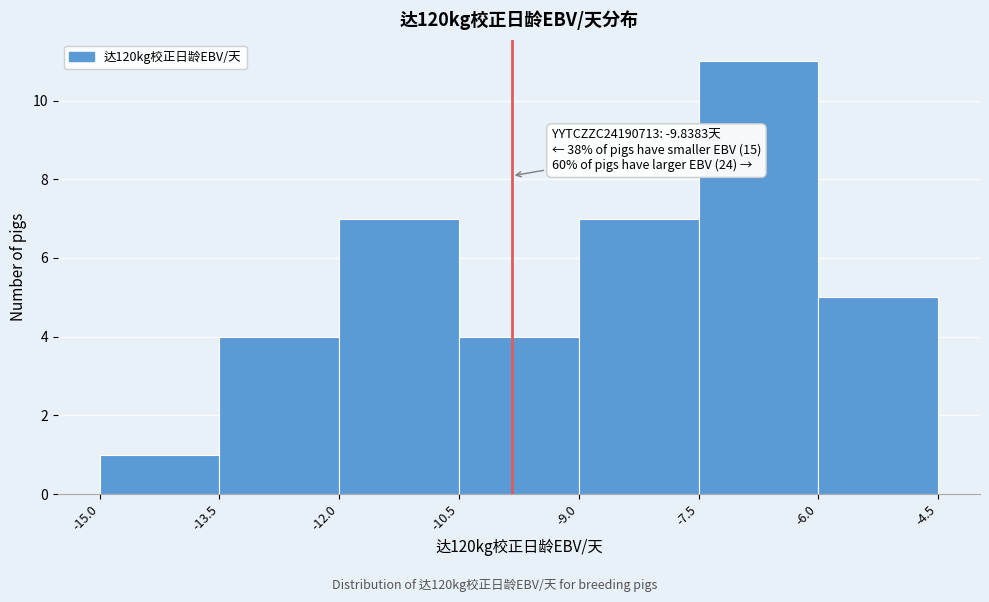

Which range on the x-axis has the tallest bar?

-7.5 to -6.0